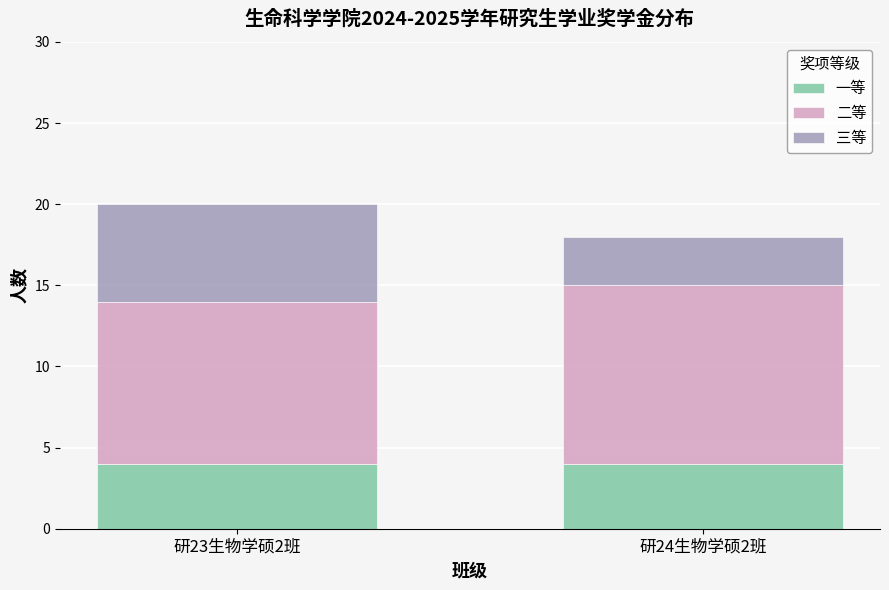

What is the approximate value of 一等 at 研24生物学硕2班?

4